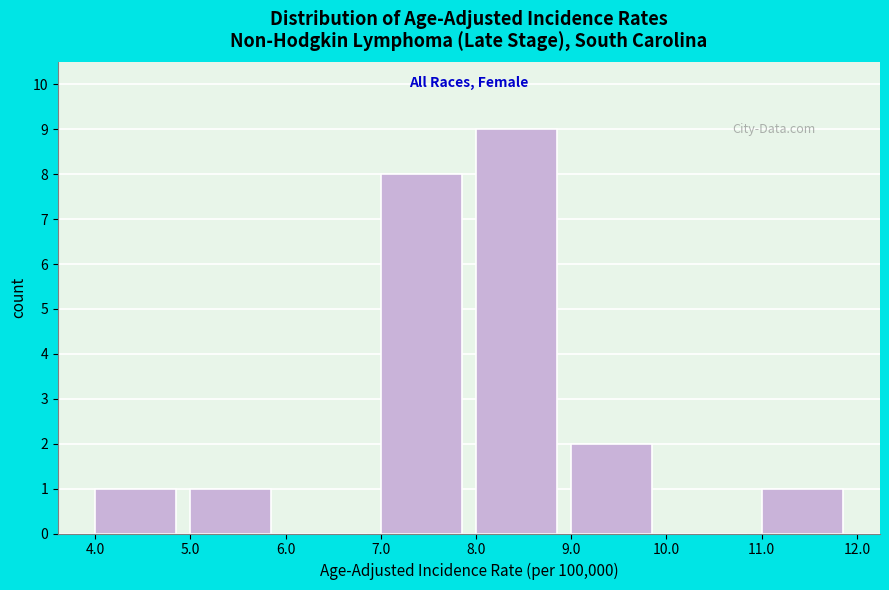

Reading left to right, list every bar in this chart as the range it spans on the x-axis followed by its height. The values are not printed on the chart, so give them approximately, as read against the axis.

4.0 to 5.0: 1
5.0 to 6.0: 1
6.0 to 7.0: 0
7.0 to 8.0: 8
8.0 to 9.0: 9
9.0 to 10.0: 2
10.0 to 11.0: 0
11.0 to 12.0: 1